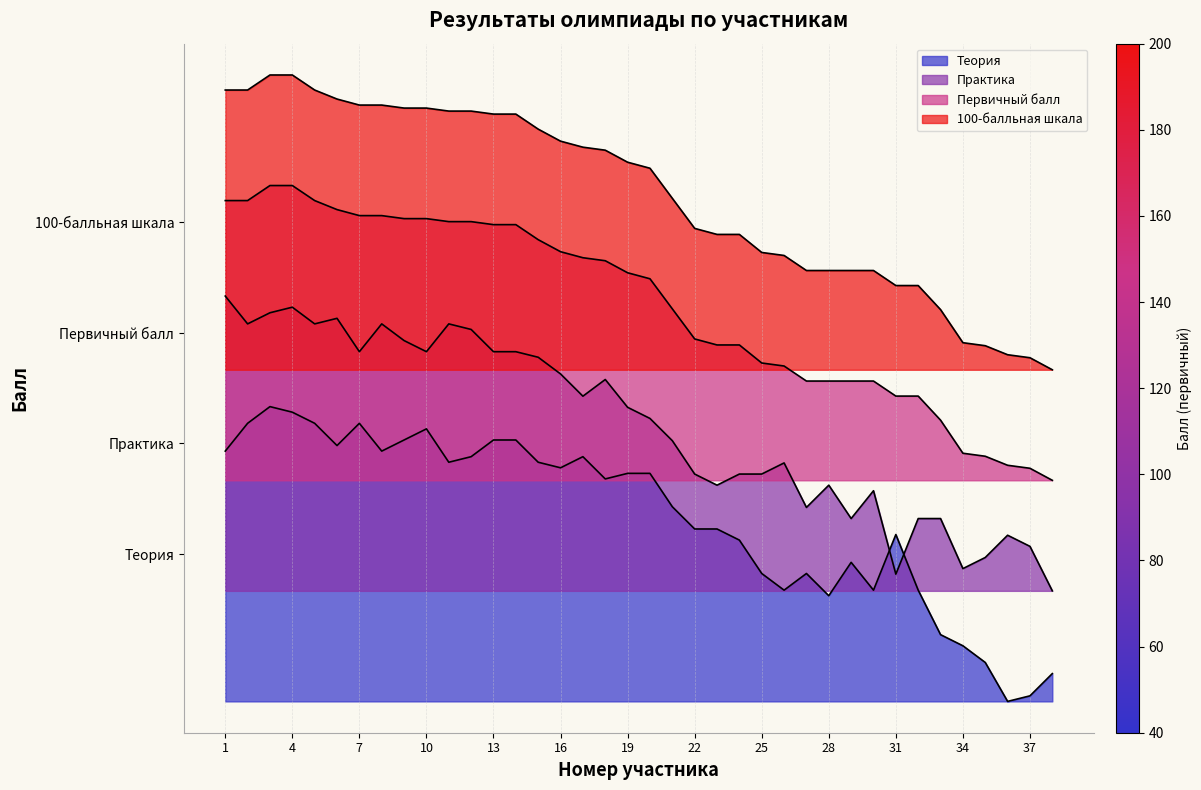

At 24, list the series in order from smallest to largest.

Теория, Практика, Первичный балл, 100-балльная шкала